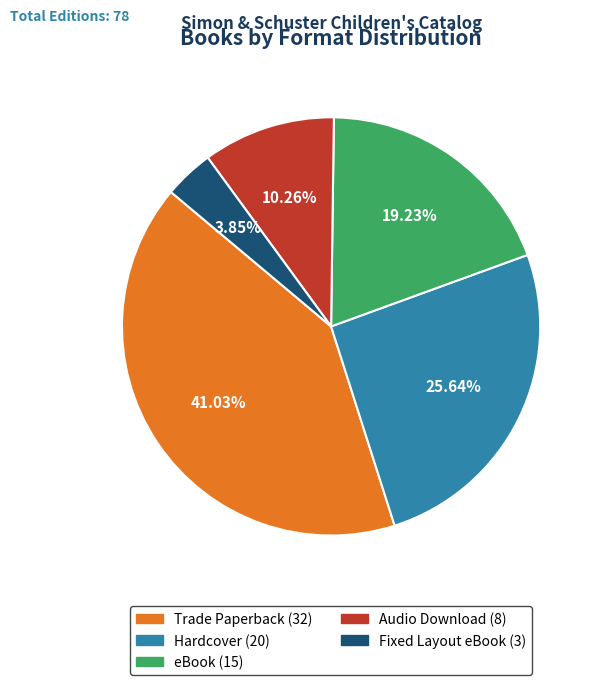

Count the number of slices in the pie.

5